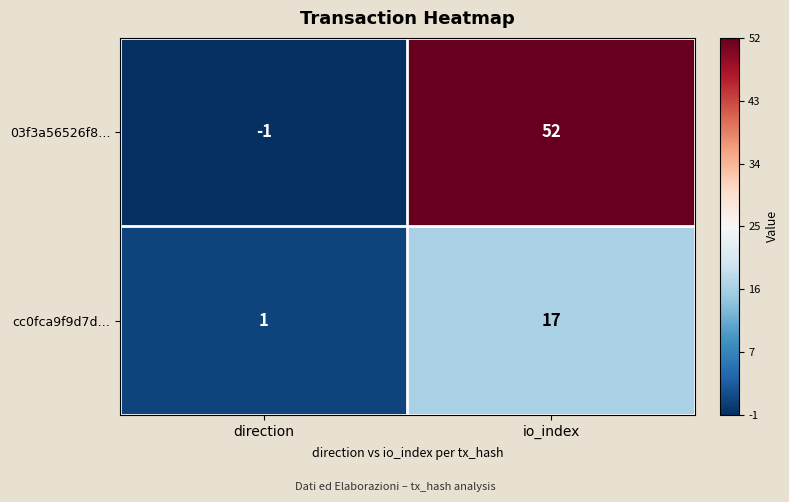

At which category is the sum across all series the highest?

io_index